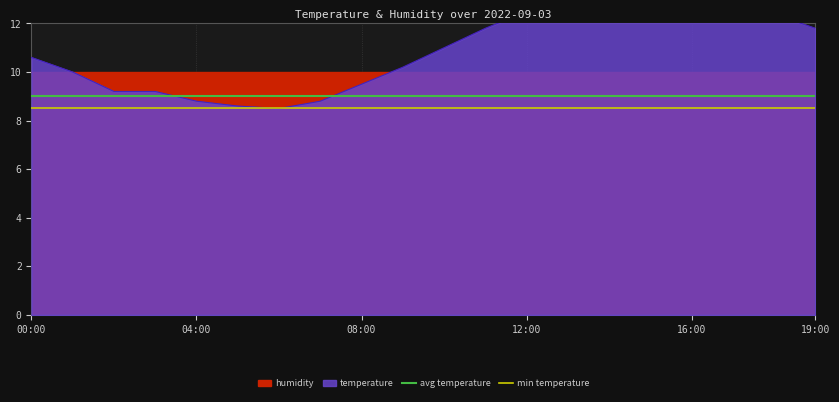

Which series has the largest range (max minus min)?

avg temperature